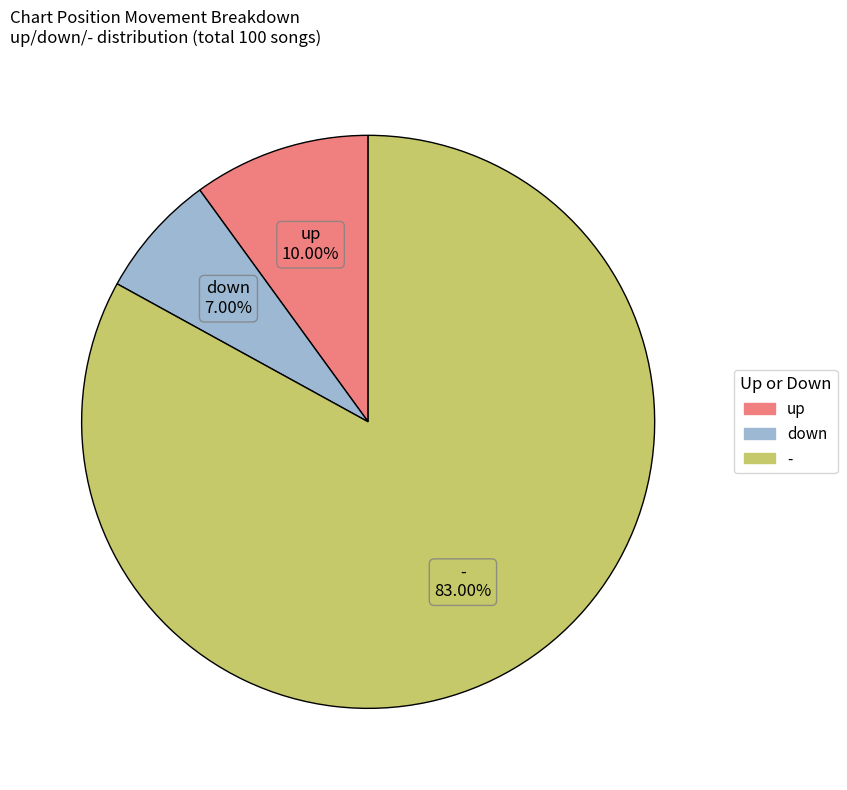

Approximately how many times larger is the value at - compared to down?

11.9